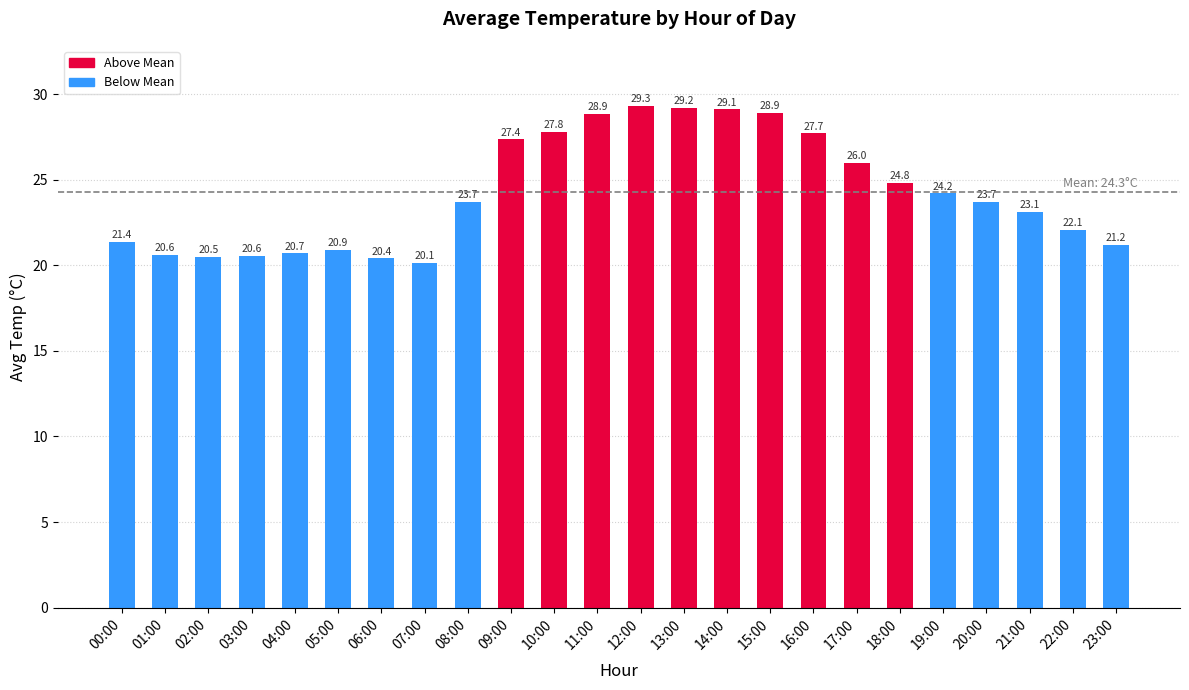

The chart shows a value of 6.1 at 02:00. True or false?

False